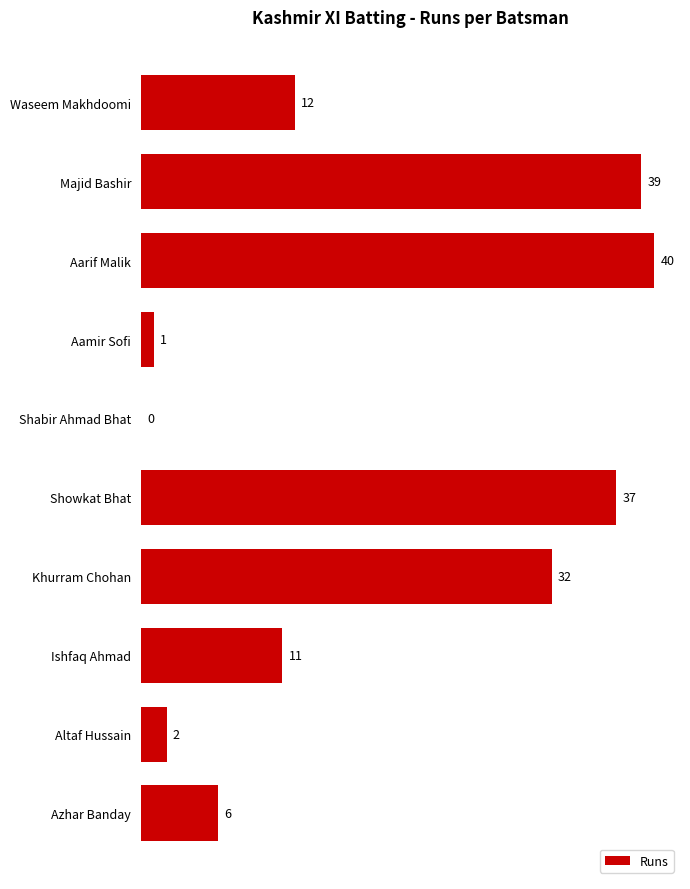

What is the sum of all values?

180